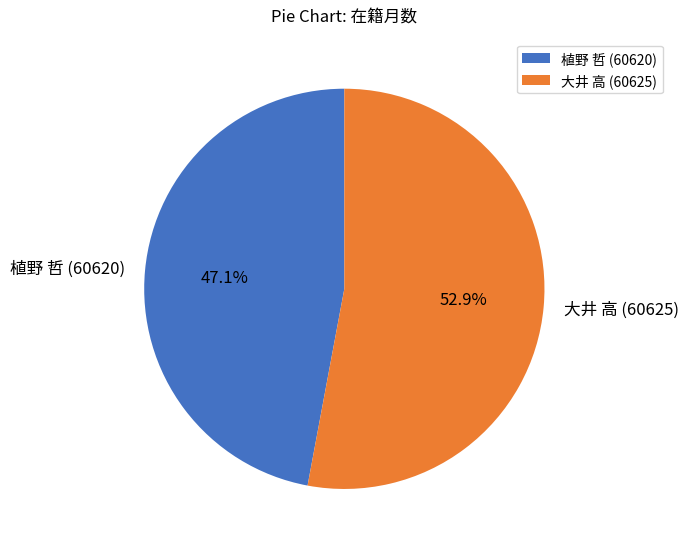

How many slices are in this pie chart?

2